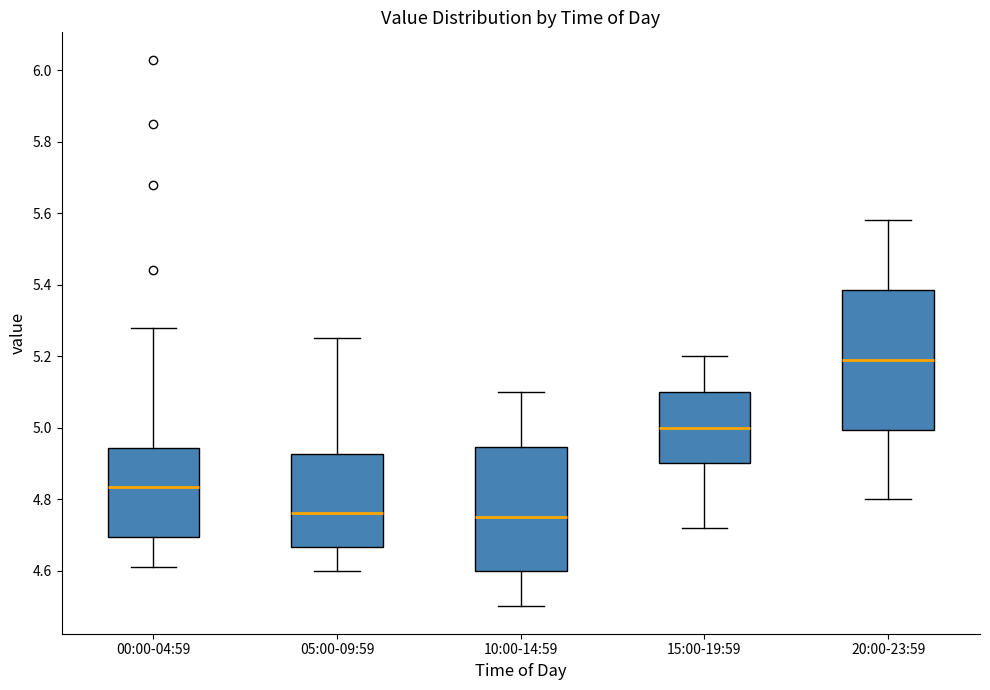

Reading left to right, read every box against the y-axis: the position of its median line, the range the box covers, and the ends of its whiskers. The values are not printed on the chart, so give them approximately, as read against the axis.

00:00-04:59: median 4.84, box 4.70 to 4.94, whiskers 4.62 to 5.28
05:00-09:59: median 4.76, box 4.66 to 4.92, whiskers 4.60 to 5.26
10:00-14:59: median 4.76, box 4.60 to 4.94, whiskers 4.50 to 5.10
15:00-19:59: median 5.00, box 4.90 to 5.10, whiskers 4.72 to 5.20
20:00-23:59: median 5.20, box 5.00 to 5.38, whiskers 4.80 to 5.58